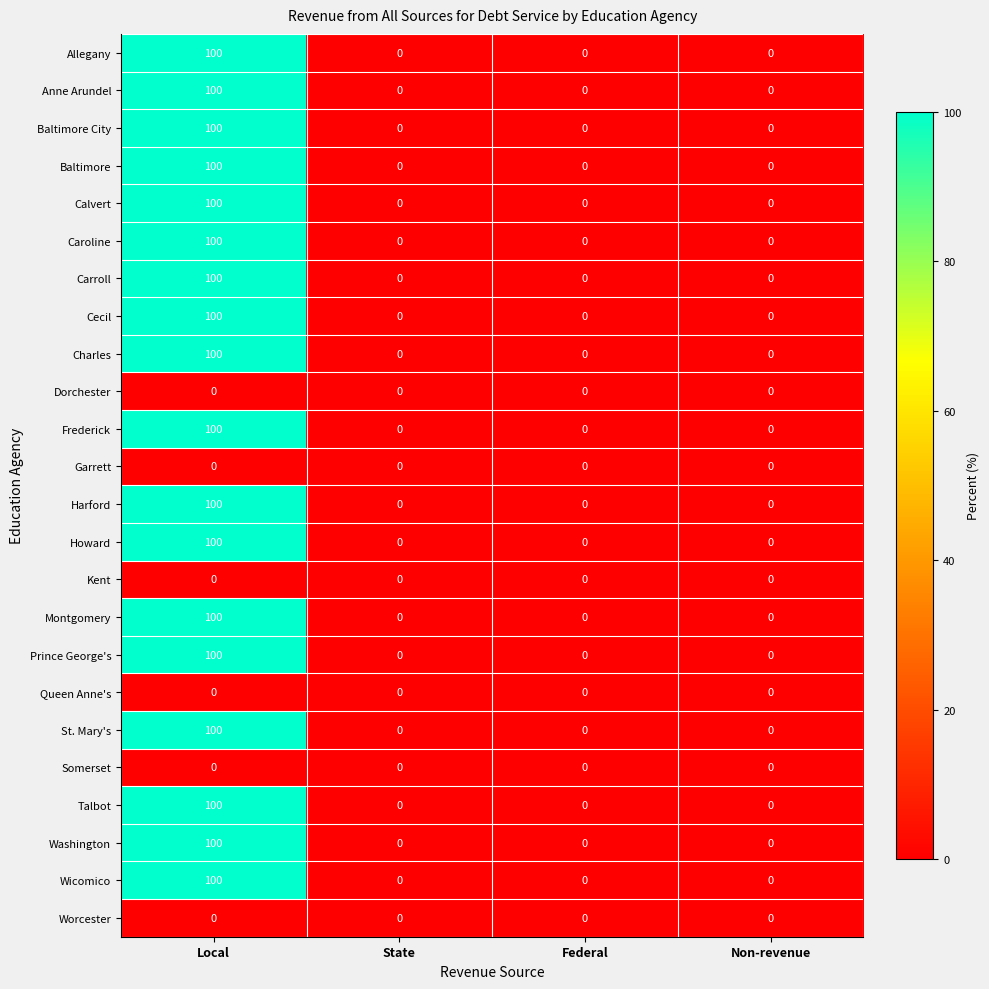

What is the average value of the Cecil series?

25